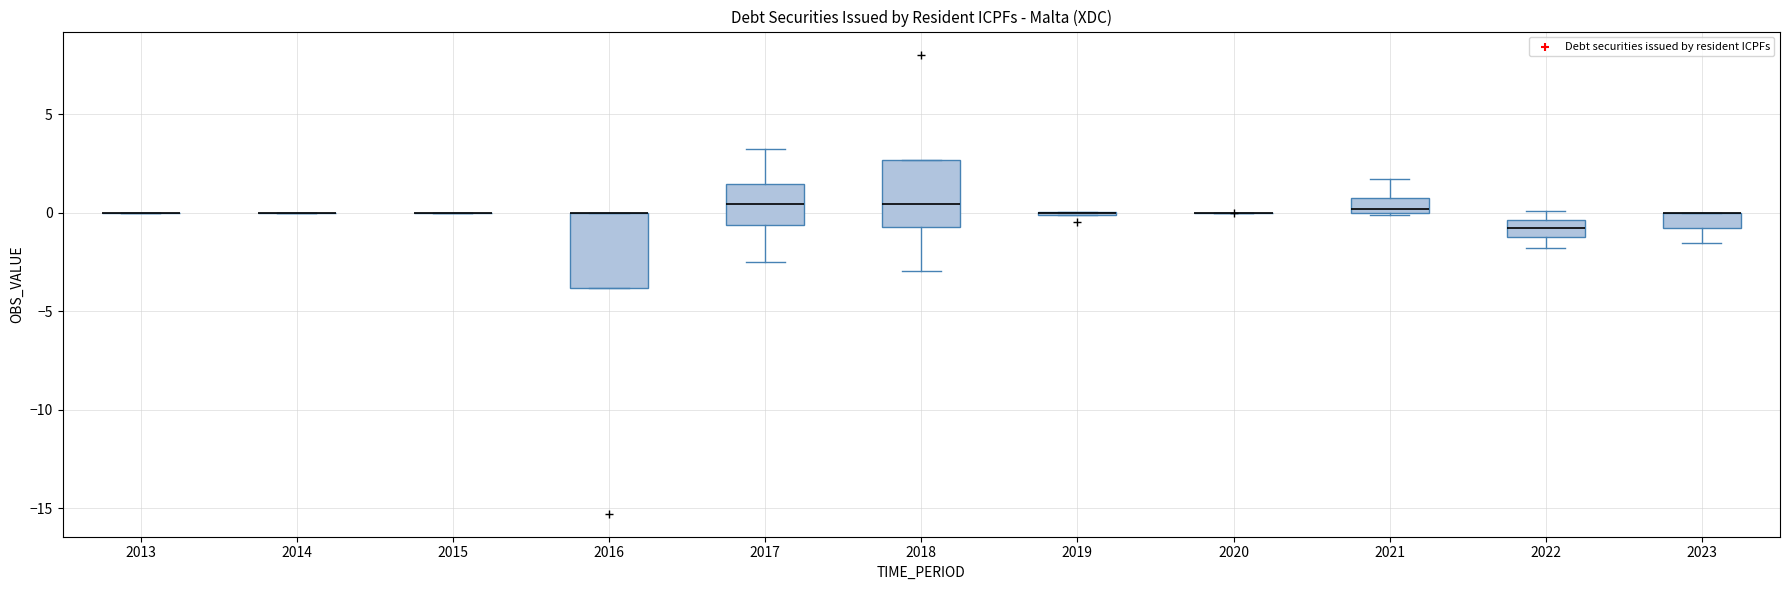

Reading left to right, transcribe this box plot: for each box, give where its median line is, the range the box spans, and where its two whiskers end, as read against the y-axis. The values are not printed on the chart, so give them approximately, as read against the axis.

2013: box collapsed to a line at 0.0, whiskers 0.0 to 0.0
2014: box collapsed to a line at 0.0, whiskers 0.0 to 0.0
2015: box collapsed to a line at 0.0, whiskers 0.0 to 0.0
2016: median 0.0 (drawn on the box's upper edge), box -4.0 to 0.0, whiskers -4.0 to 0.0
2017: median 0.5, box -0.5 to 1.5, whiskers -2.5 to 3.0
2018: median 0.5, box -0.5 to 2.5, whiskers -3.0 to 2.5
2019: box collapsed to a line at 0.0, whiskers 0.0 to 0.0
2020: box collapsed to a line at 0.0, whiskers 0.0 to 0.0
2021: median 0.0 (just above the box's lower edge), box 0.0 to 0.5, whiskers 0.0 to 1.5
2022: median -1.0, box -1.5 to -0.5, whiskers -2.0 to 0.0
2023: median 0.0 (drawn on the box's upper edge), box -1.0 to 0.0, whiskers -1.5 to 0.0